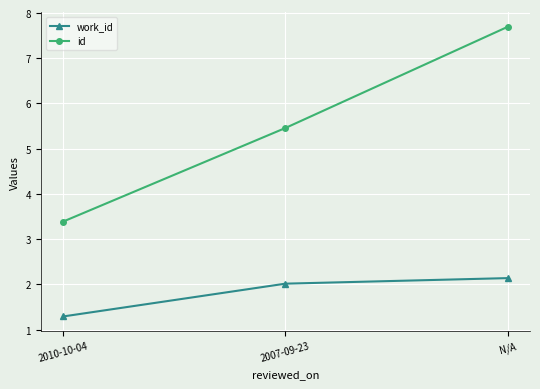

Reading right to left, what are all the values shown in this chart?

work_id: 2.1	2.0	1.3
id: 7.7	5.5	3.4